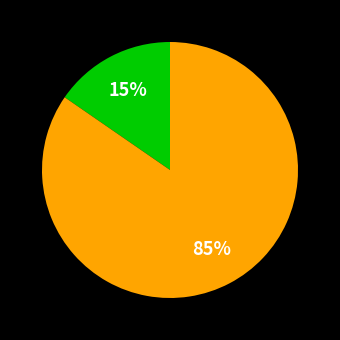

To the nearest percent, what is the average slice percentage?

50%